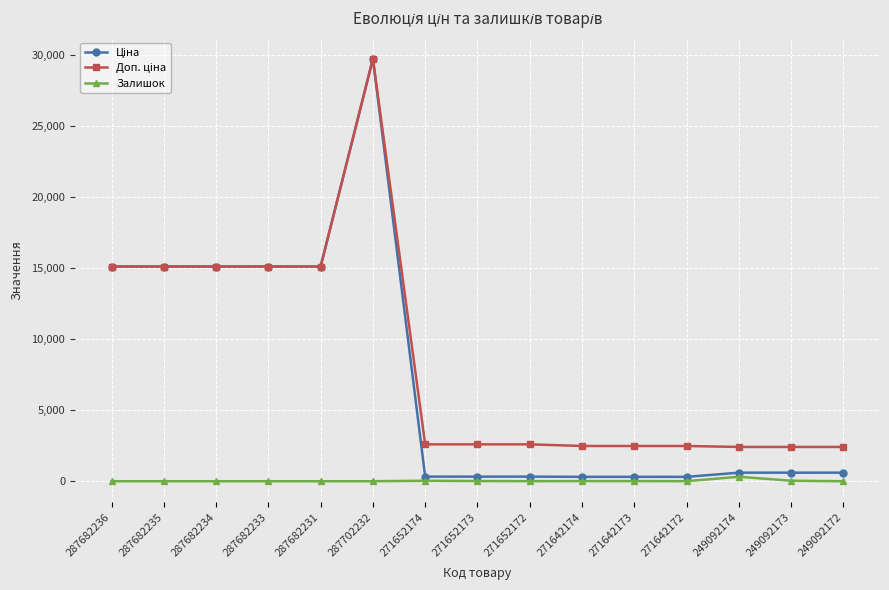

True or false: Залишок has more than 1 points higher than both neighbors.

True